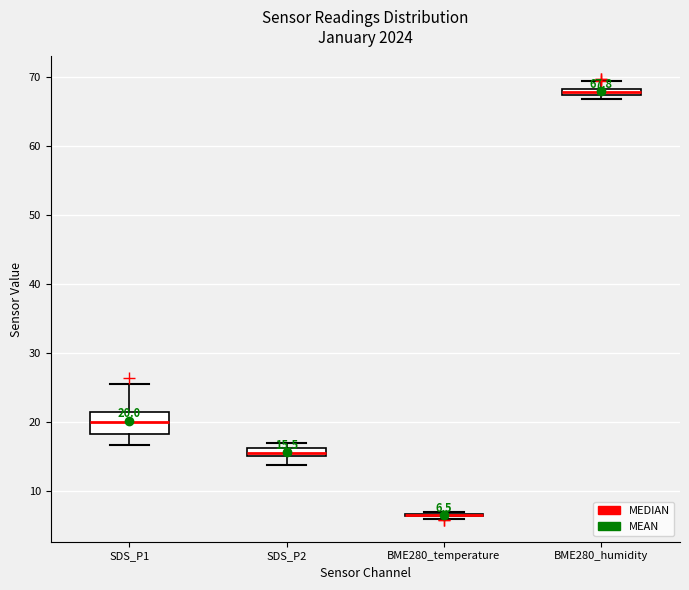

Which box is the tallest, from its lower edge to its upper edge?

SDS_P1